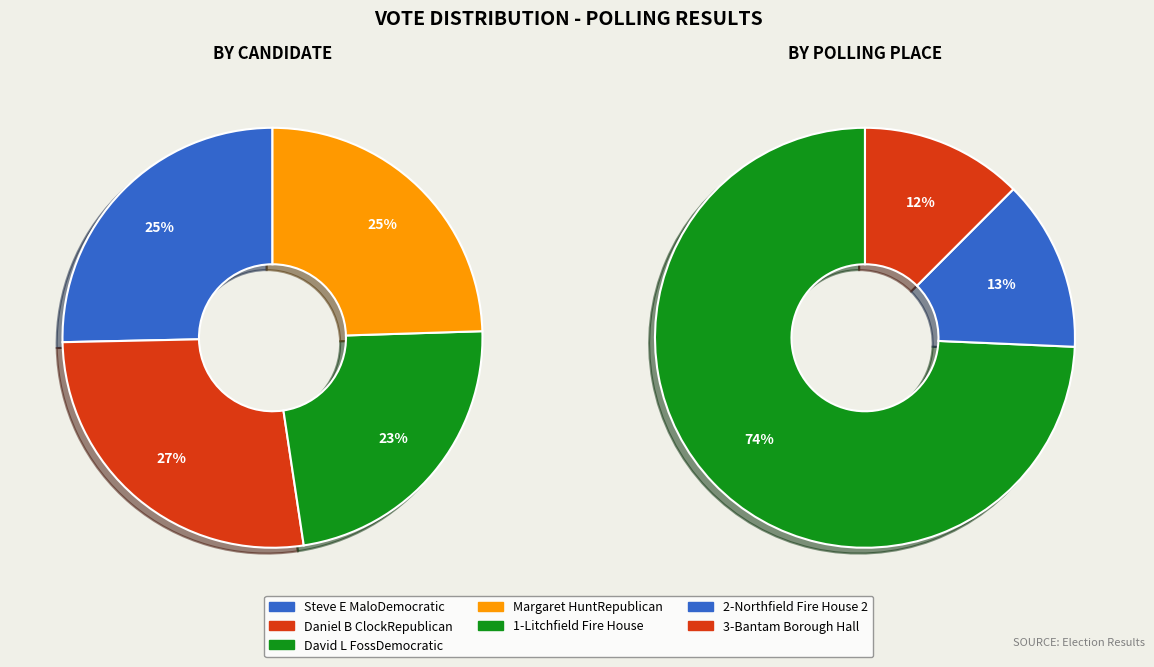

To the nearest percent, what is the average slice percentage?

33%